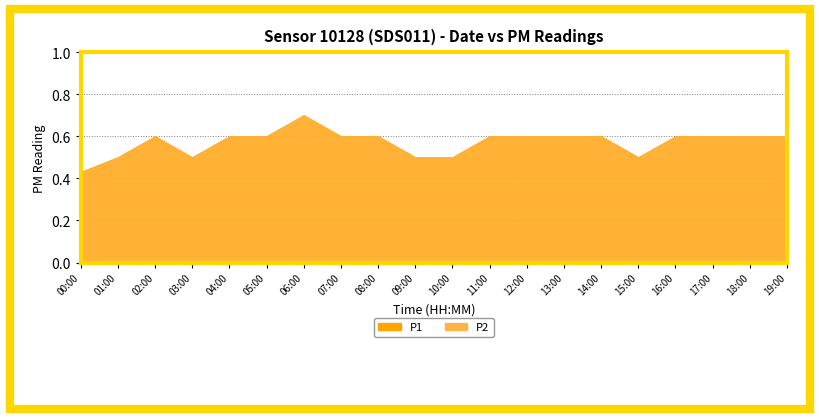

What is the maximum value for P1?

0.7